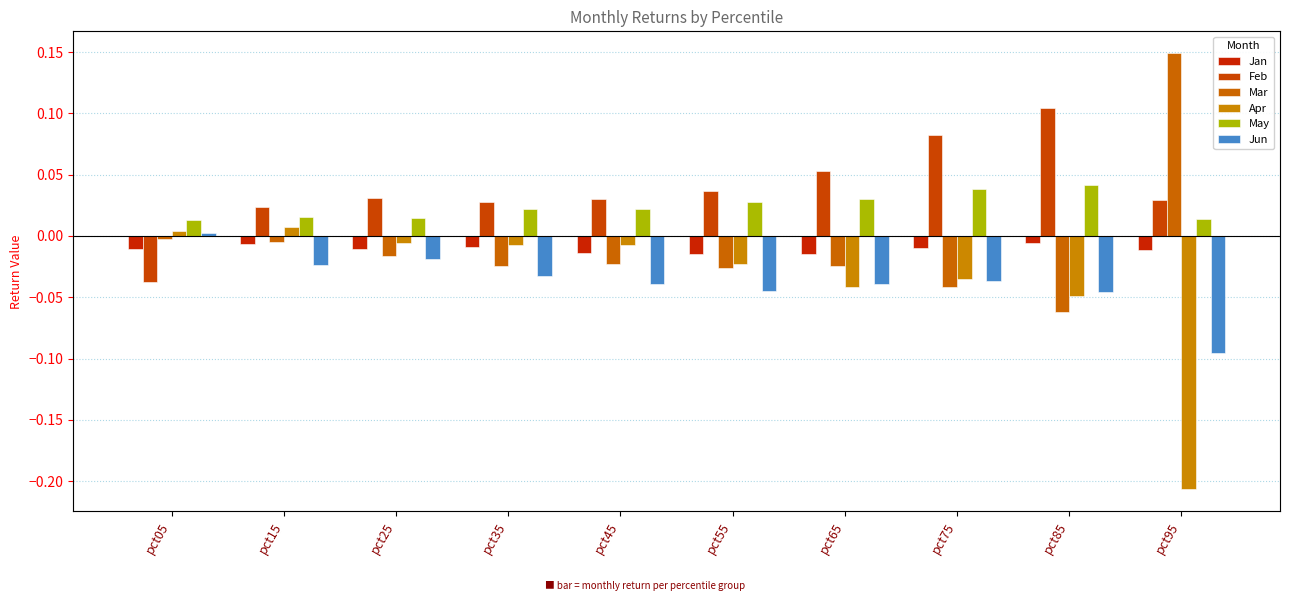

How many groups of bars are there?

10